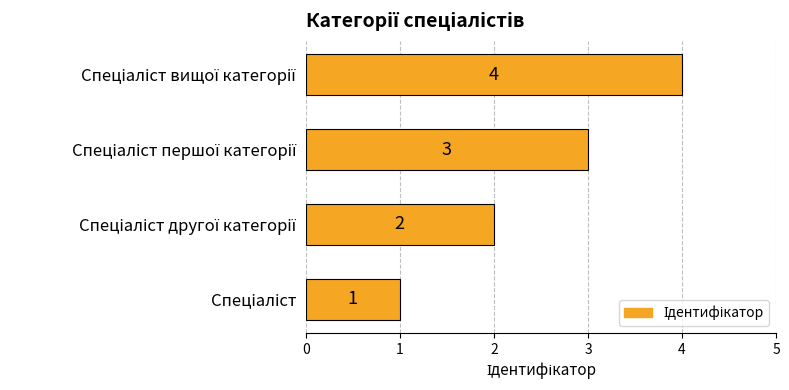

How many values are between 2 and 4?

3